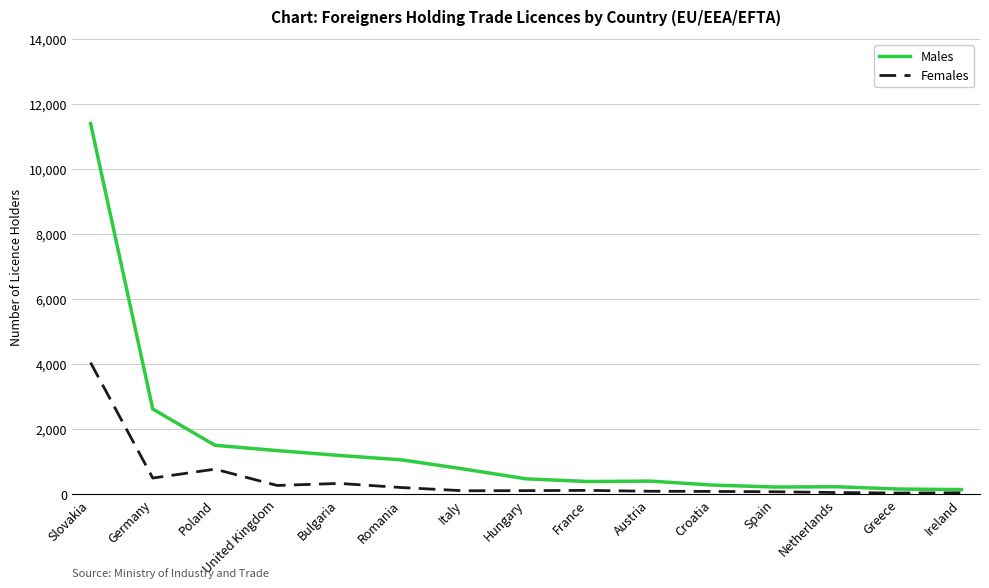

The Females series shows 4043 at Slovakia. True or false?

True